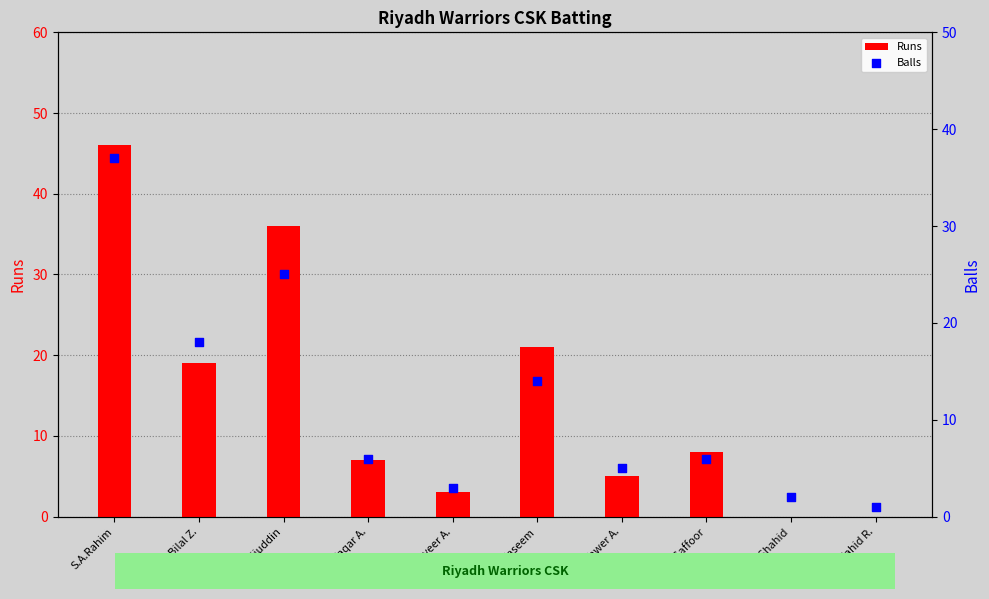

Which series reaches the maximum Y coordinate?

Runs